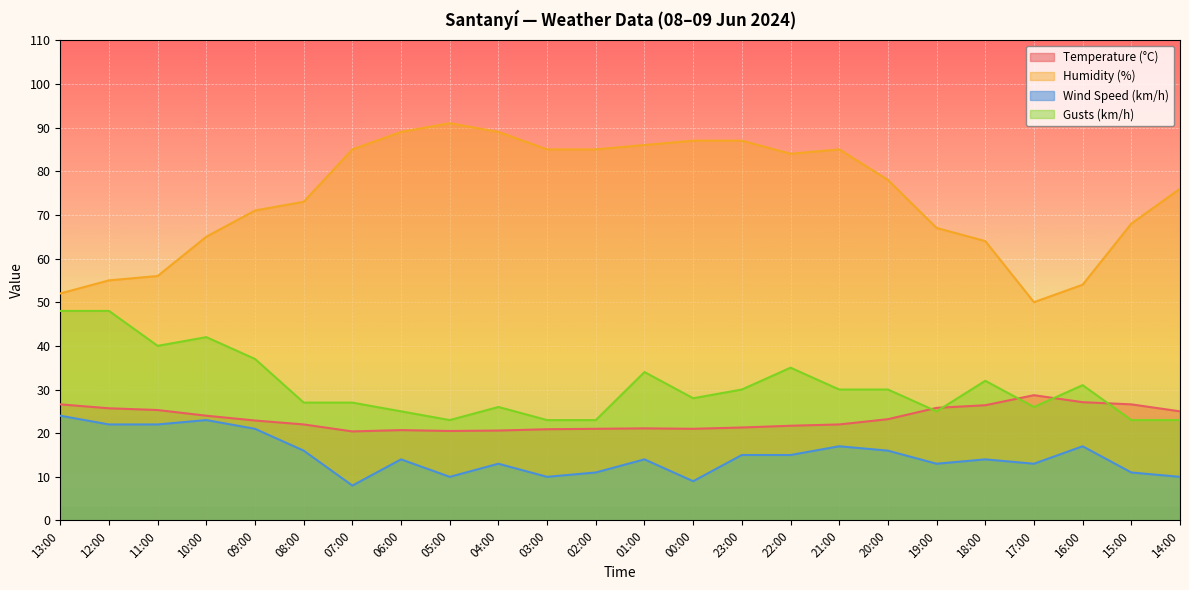

What is the spread (max minus min) of values at 07:00?

77.0